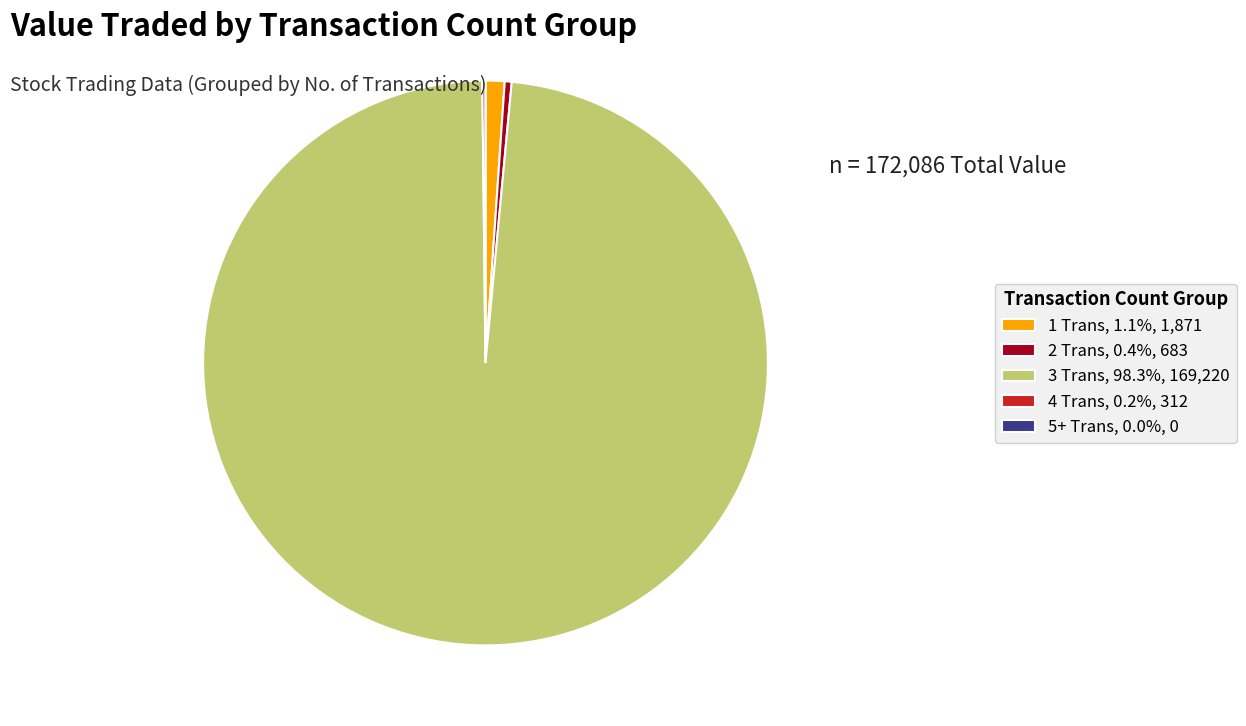

Does 3 Trans, 98.3%, 169,220 account for over 50% of the chart?

Yes